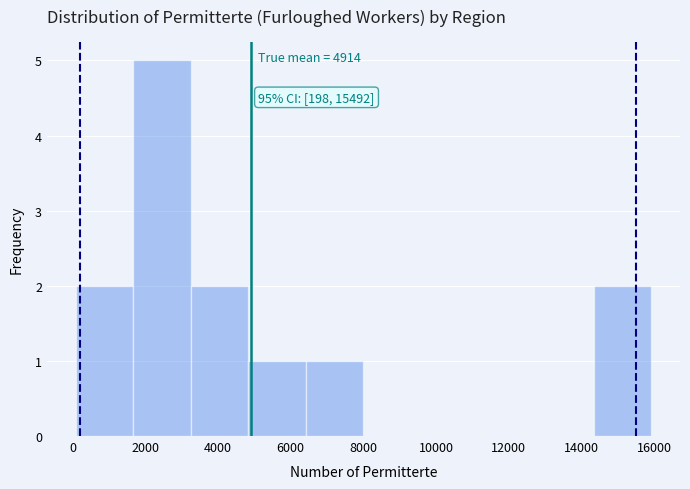

Which range on the x-axis has the tallest bar?

1600 to 3200